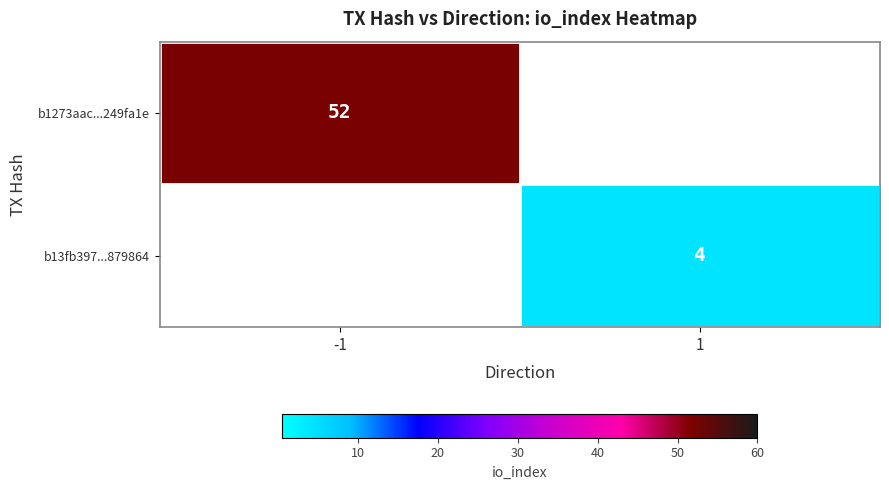

True or false: b1273aac...249fa1e has a value of 29 at -1.

False